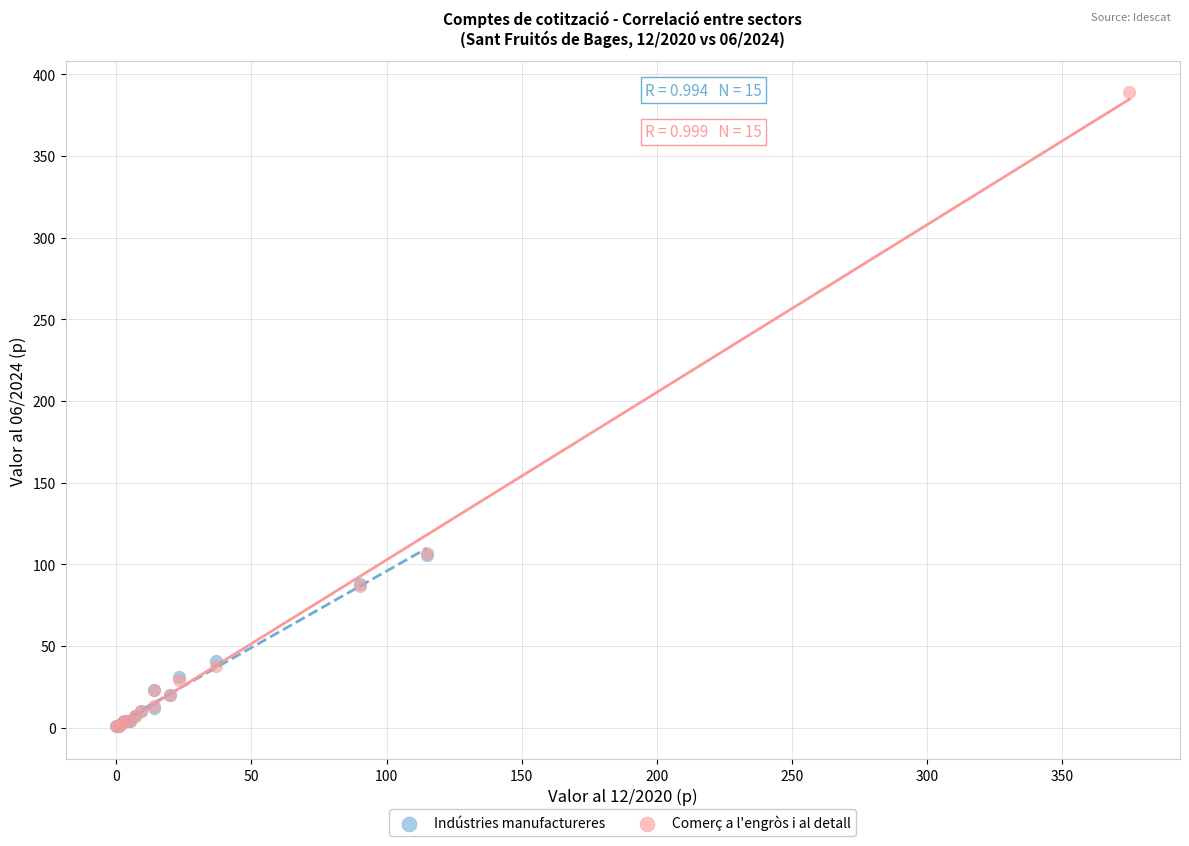

Which series has the widest spread of Y values?

Comerç a l'engròs i al detall